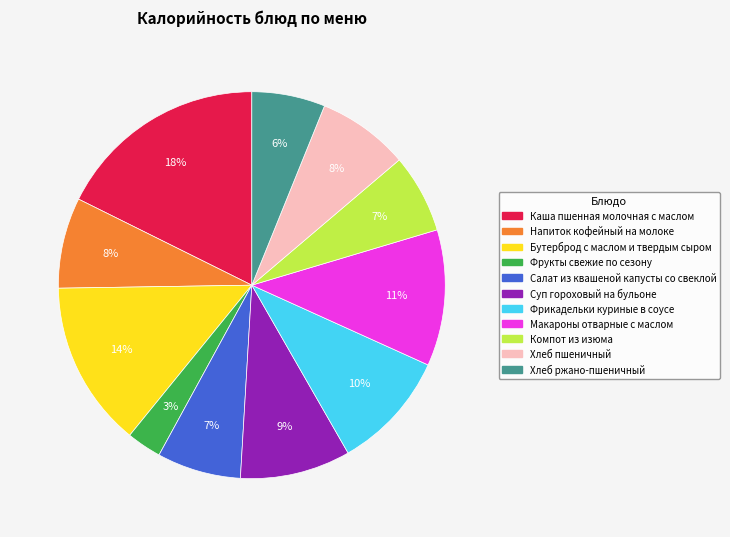

Which slice is the largest?

Каша пшенная молочная с маслом